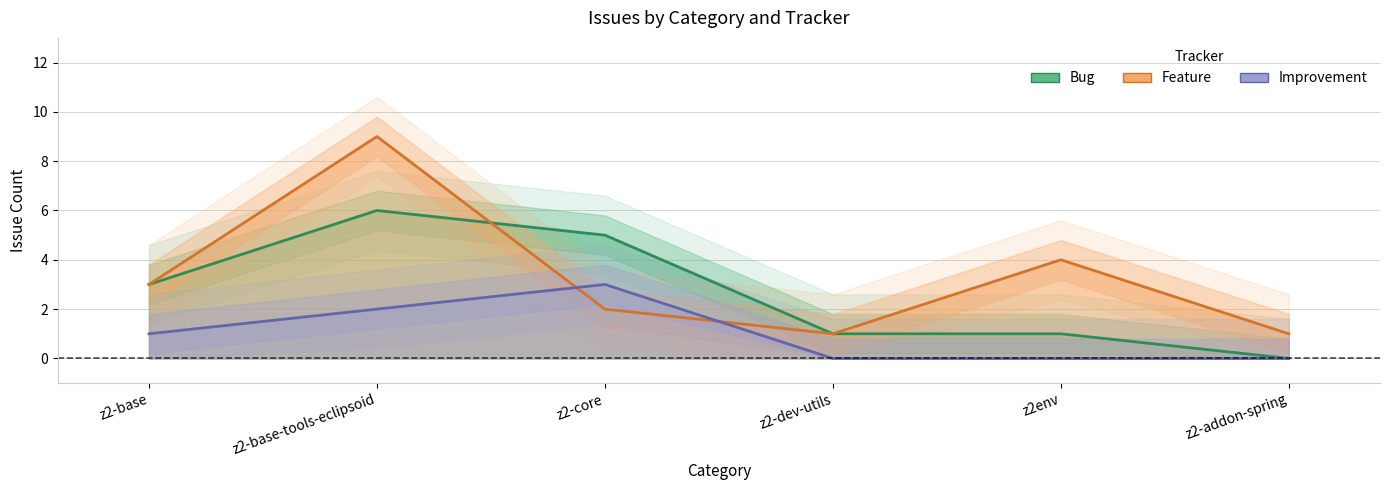

Count the Bug values in the range 1 to 5.

4